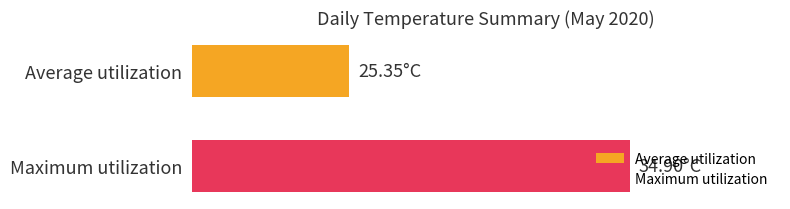

What are all the series names shown in the legend?

Average utilization, Maximum utilization